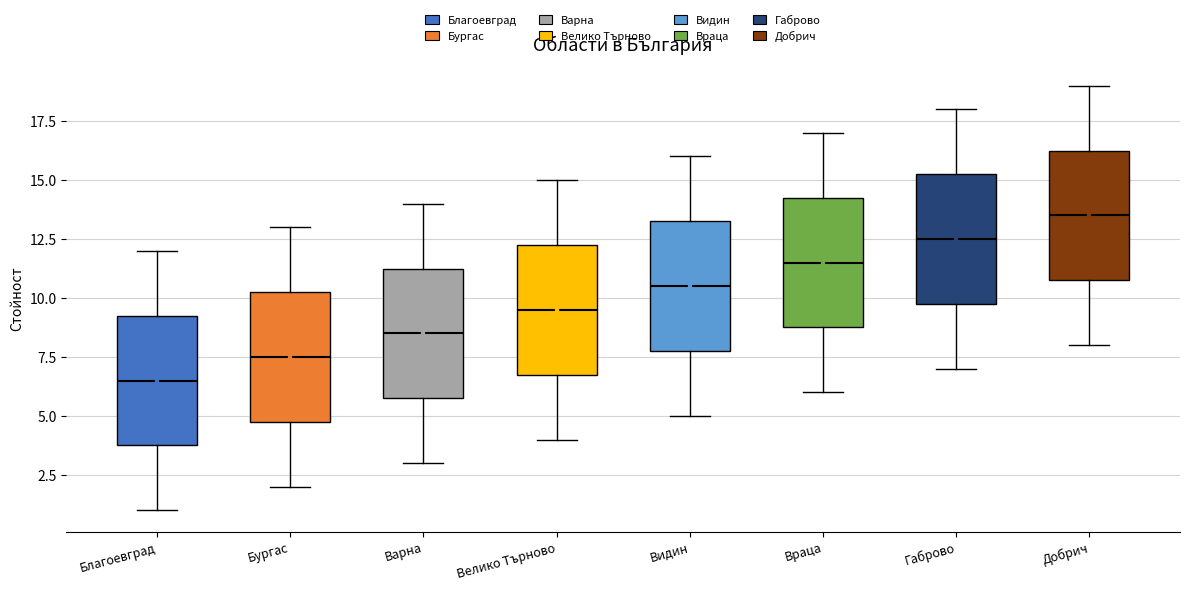

Reading left to right, transcribe this box plot: for each box, give where its median line is, the range the box spans, and where its two whiskers end, as read against the y-axis. The values are not printed on the chart, so give them approximately, as read against the axis.

Благоевград: median 6.5, box 4.0 to 9.5, whiskers 1.0 to 12.0
Бургас: median 7.5, box 5.0 to 10.5, whiskers 2.0 to 13.0
Варна: median 8.5, box 6.0 to 11.5, whiskers 3.0 to 14.0
Велико Търново: median 9.5, box 7.0 to 12.5, whiskers 4.0 to 15.0
Видин: median 10.5, box 8.0 to 13.5, whiskers 5.0 to 16.0
Враца: median 11.5, box 9.0 to 14.5, whiskers 6.0 to 17.0
Габрово: median 12.5, box 10.0 to 15.5, whiskers 7.0 to 18.0
Добрич: median 13.5, box 11.0 to 16.5, whiskers 8.0 to 19.0